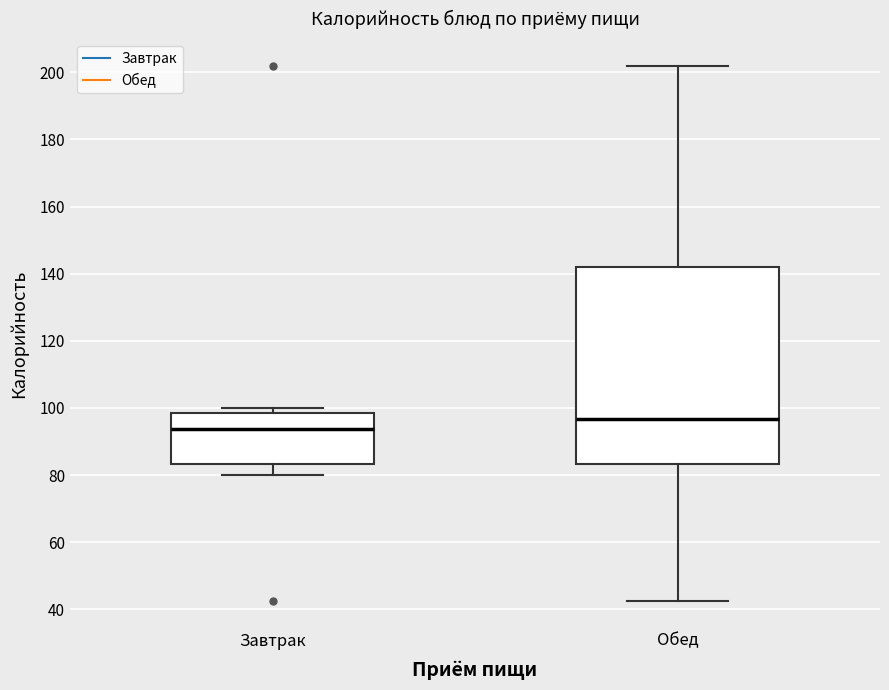

Reading left to right, read every box against the y-axis: the position of its median line, the range the box covers, and the ends of its whiskers. The values are not printed on the chart, so give them approximately, as read against the axis.

Завтрак: median 94, box 84 to 98, whiskers 80 to 100
Обед: median 96, box 84 to 142, whiskers 42 to 202